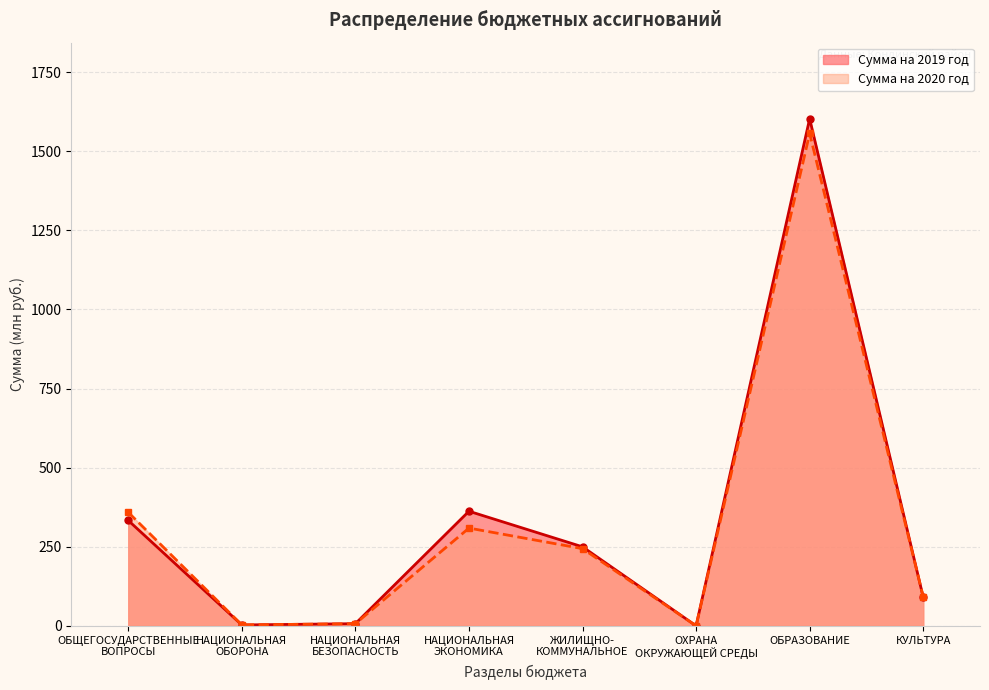

What is the lowest value of the Сумма на 2020 год series?

0.1